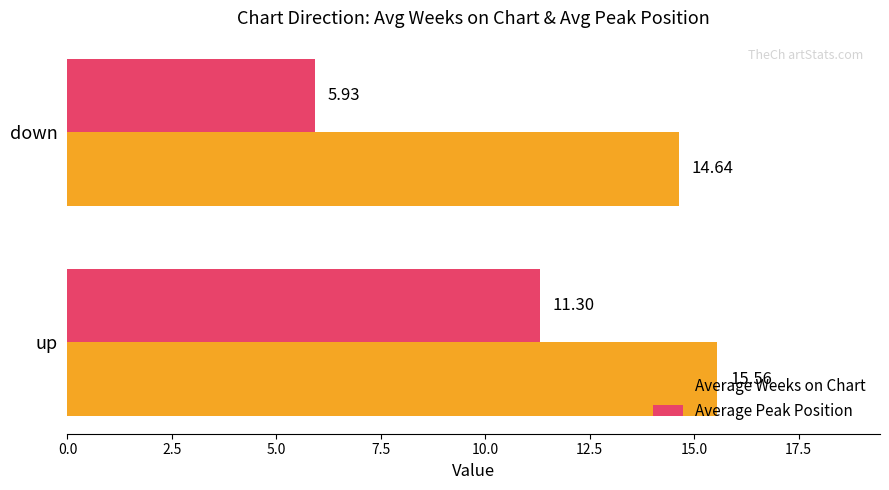

List the series in order of their peak value, highest first.

Average Weeks on Chart, Average Peak Position